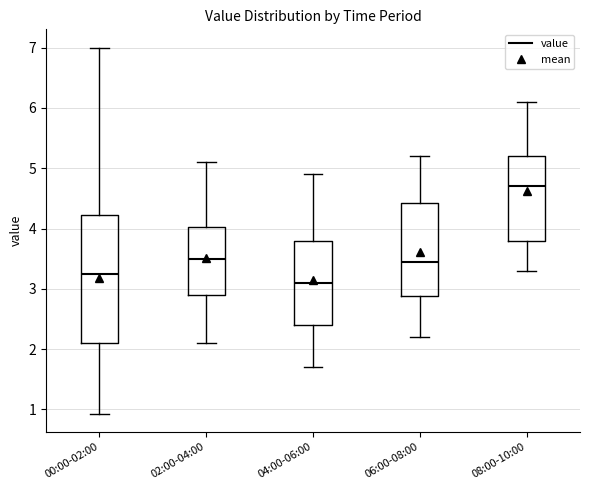

Comparing the boxes themselves (not the whiskers), which one is the tallest?

00:00-02:00